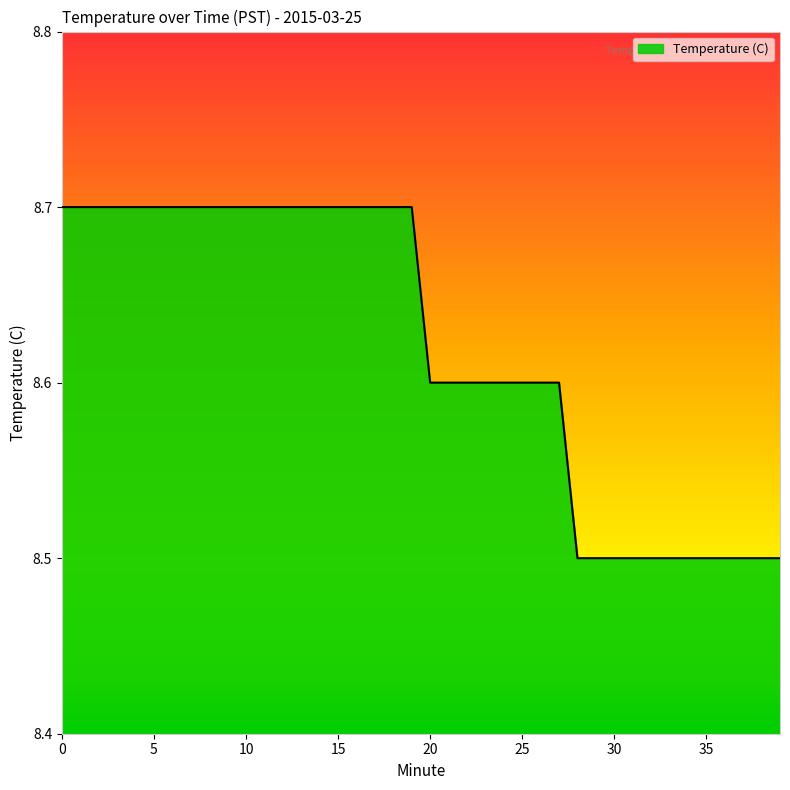

What is the greatest value displayed?

8.7